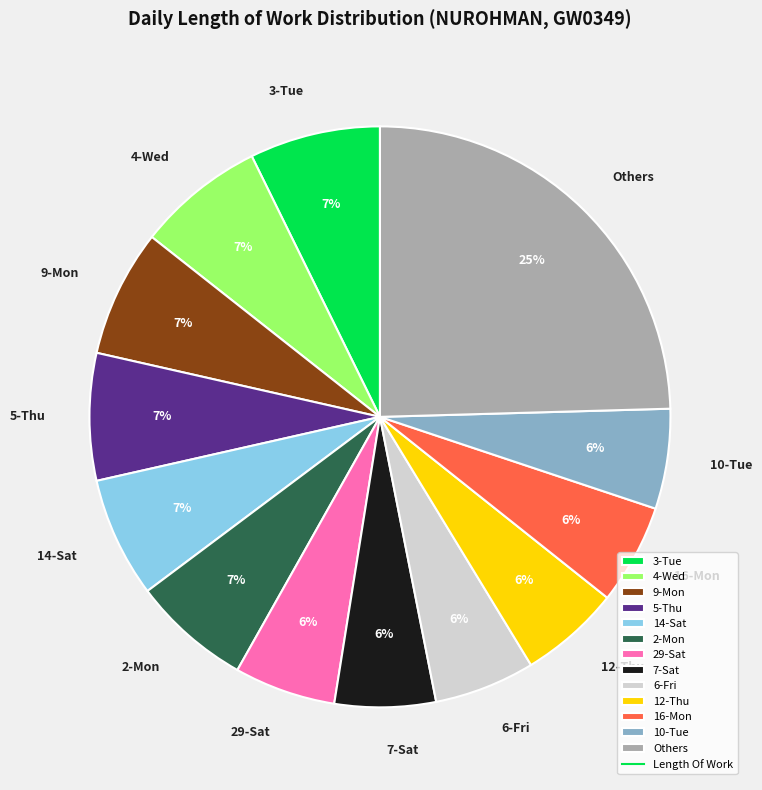

Is it true that 4-Wed is 16% of the pie?

False